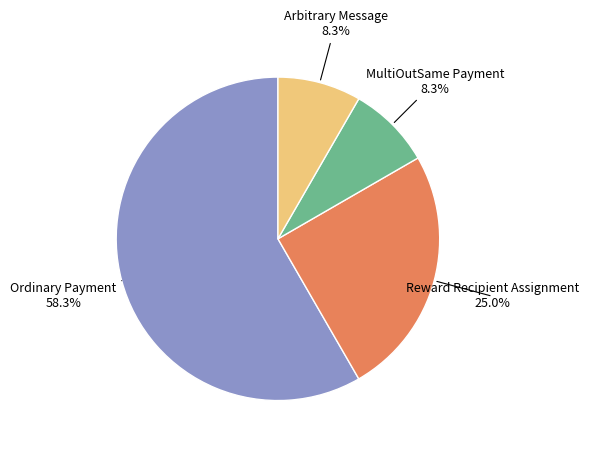

Which category has the biggest portion of the pie?

Ordinary Payment